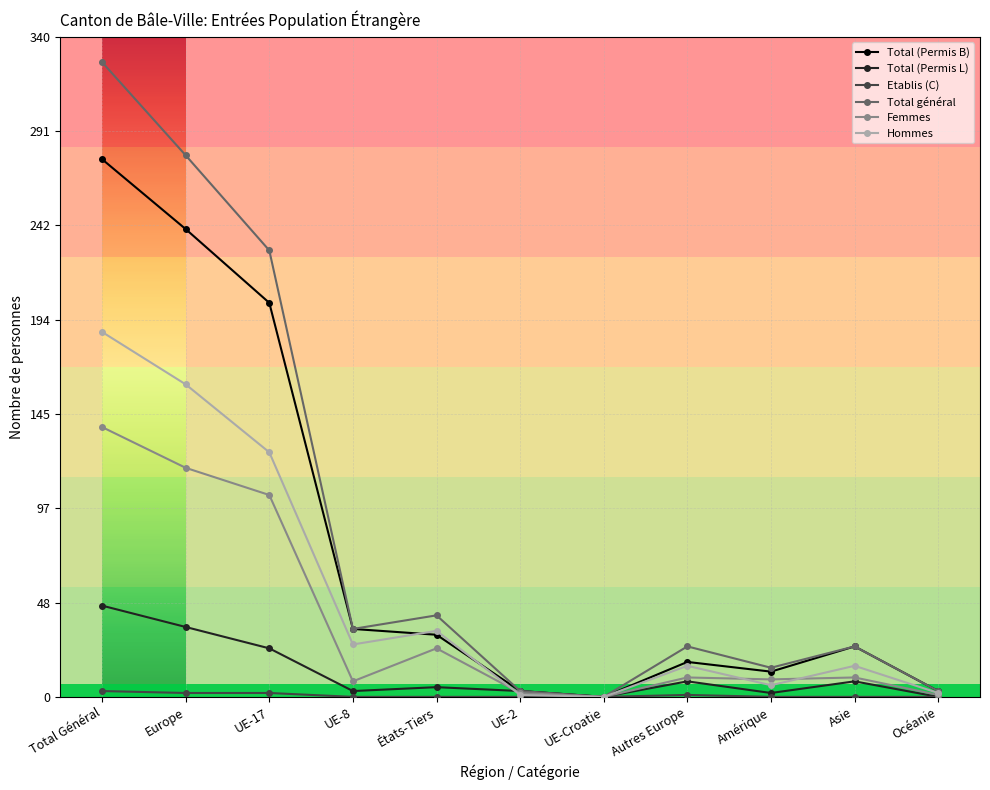

How many distinct data groups are displayed?

6